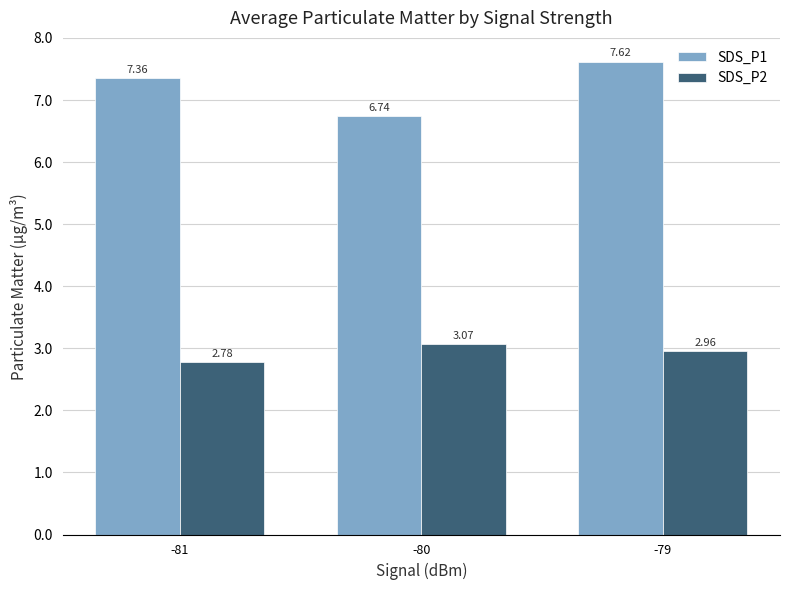

List the series in order of their overall mean, highest first.

SDS_P1, SDS_P2